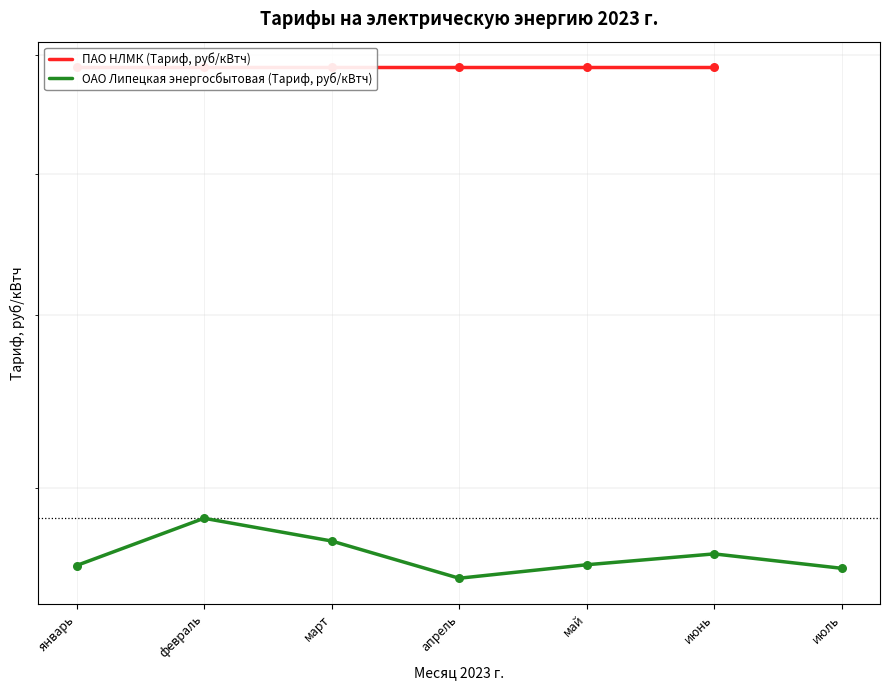

Which series has the largest Y range (max minus min)?

ОАО Липецкая энергосбытовая (Тариф, руб/кВтч)